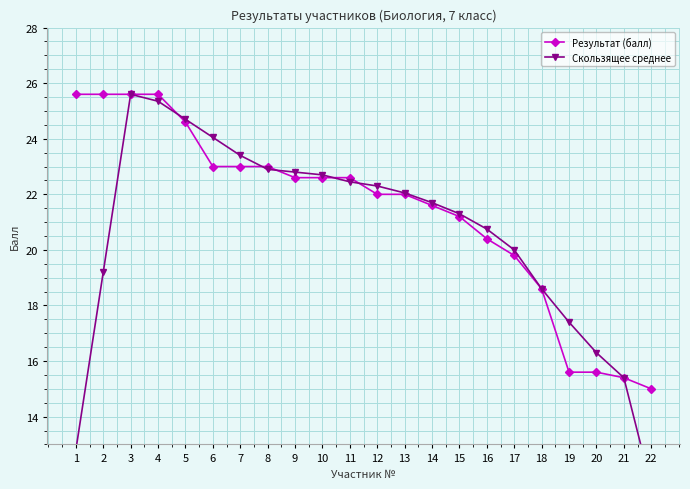

Where do Результат (балл) and Скользящее среднее first cross each other?

4 and 5